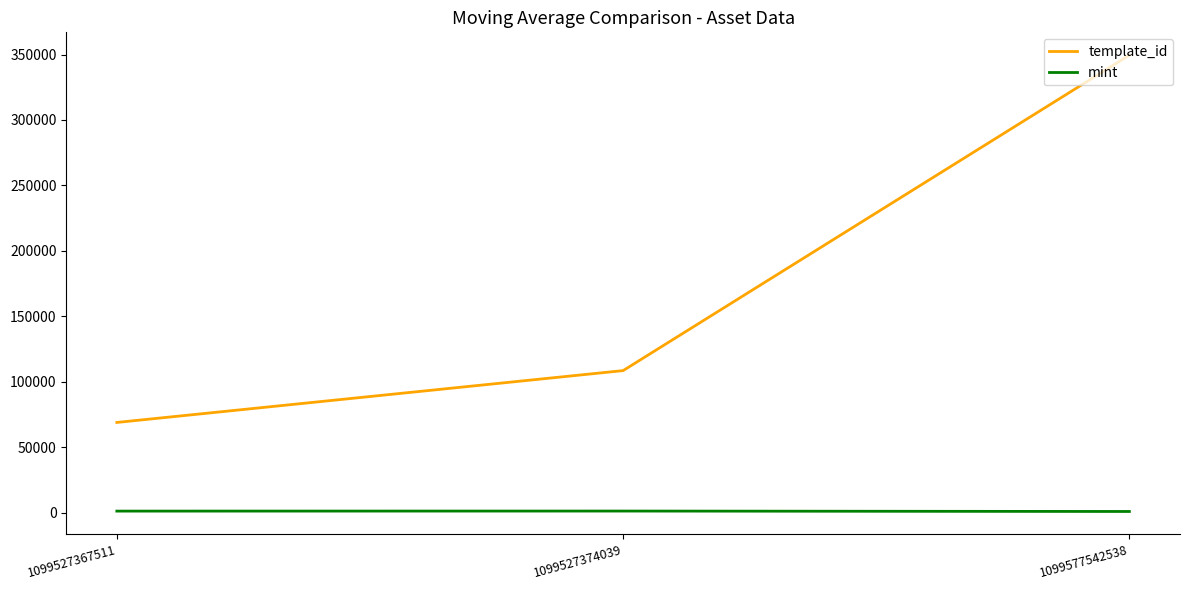

Which series changed the most between 1099527367511 and 1099527374039?

template_id